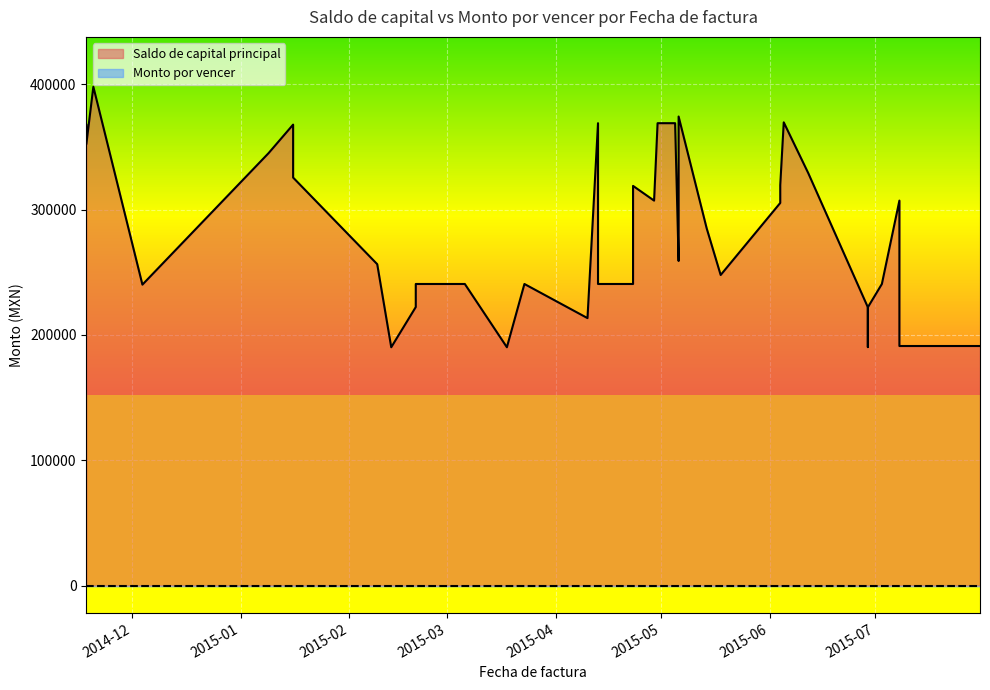

How many lines are shown in the chart?

2